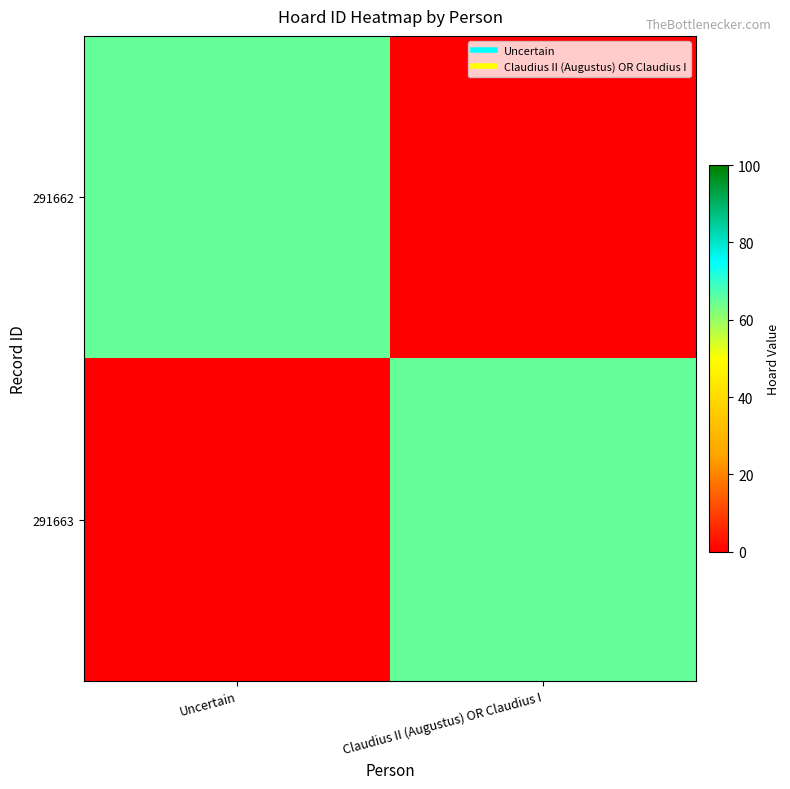

Which has a higher value, Uncertain or Claudius II (Augustus) OR Claudius I?

Uncertain